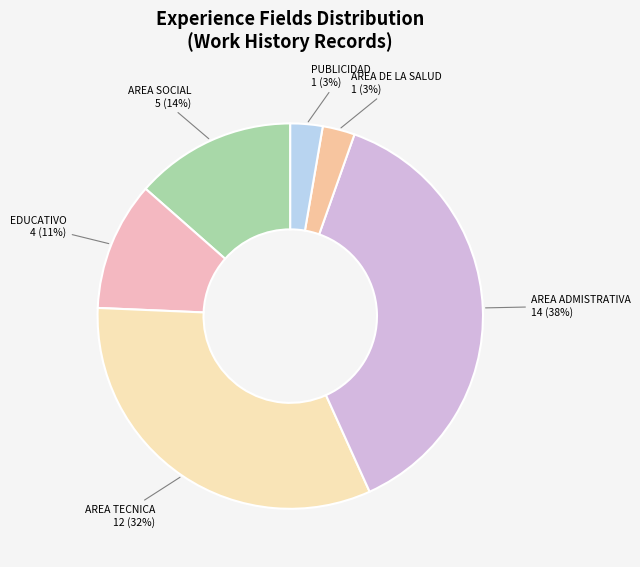

To the nearest percent, what is the difference between the largest and smallest slice percentages?

35%